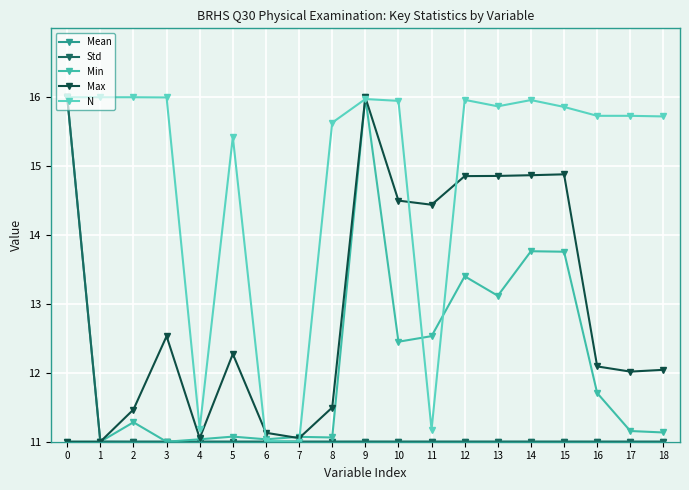

Is this an area chart (filled region under the line)?

No